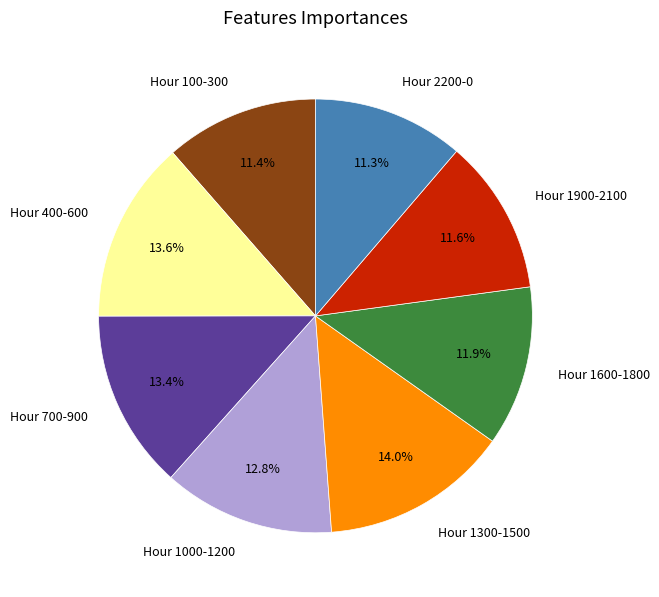

Approximately how many times larger is the value at Hour 2200-0 compared to Hour 1000-1200?

0.9